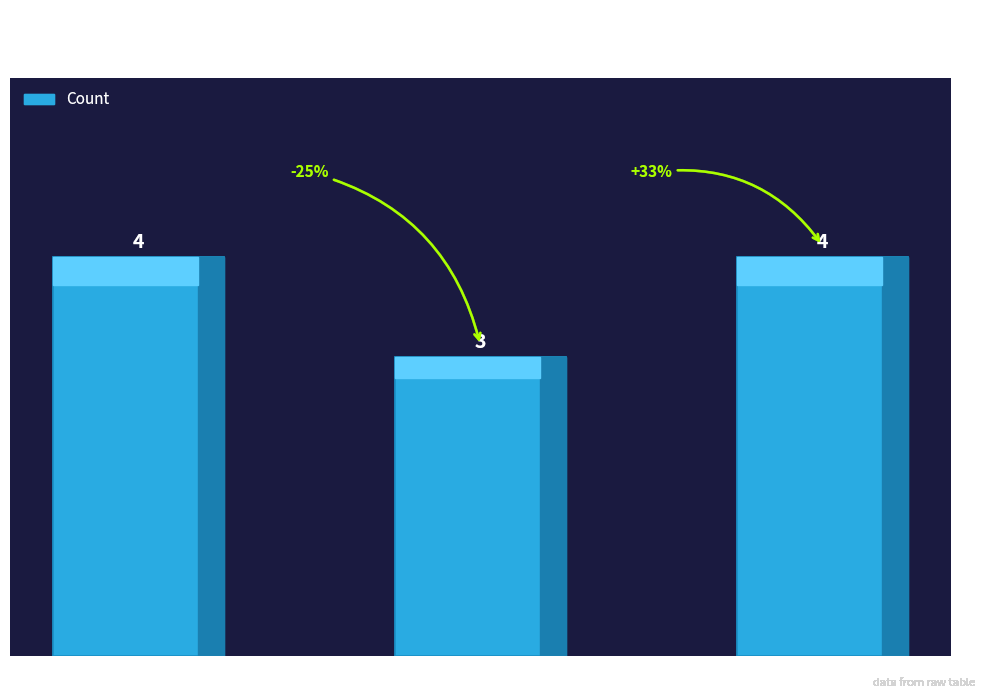

What is the minimum value shown in the chart?

3